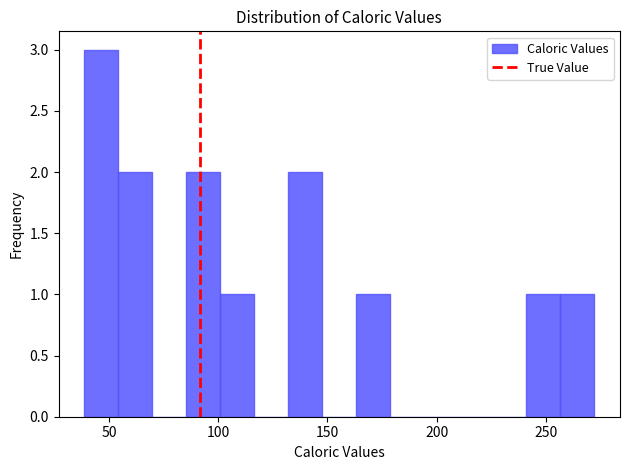

Read against the x-axis, roughly where is the centre of the tallest bar?

45